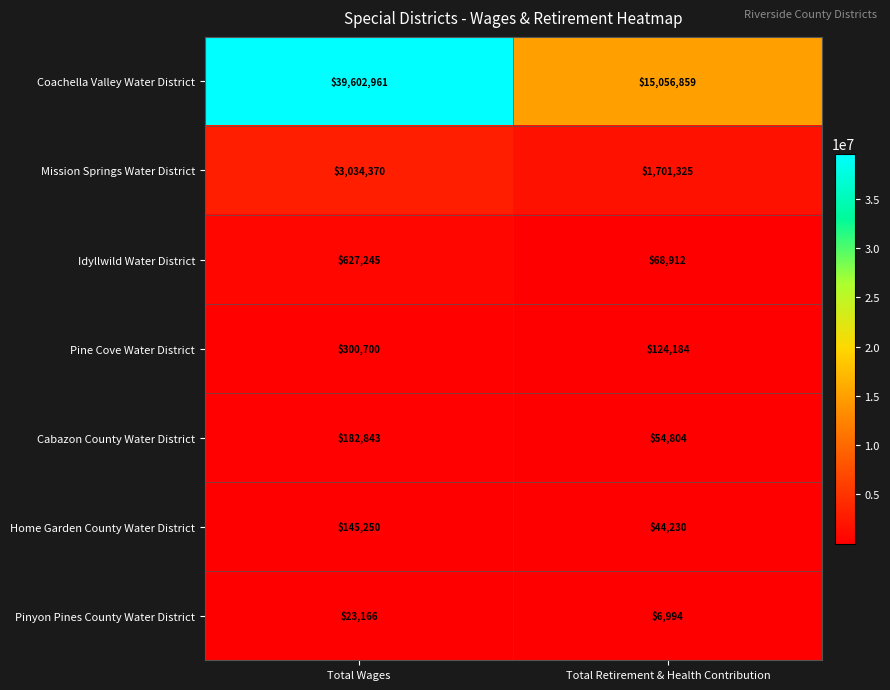

At which category is the sum across all series the highest?

Total Wages